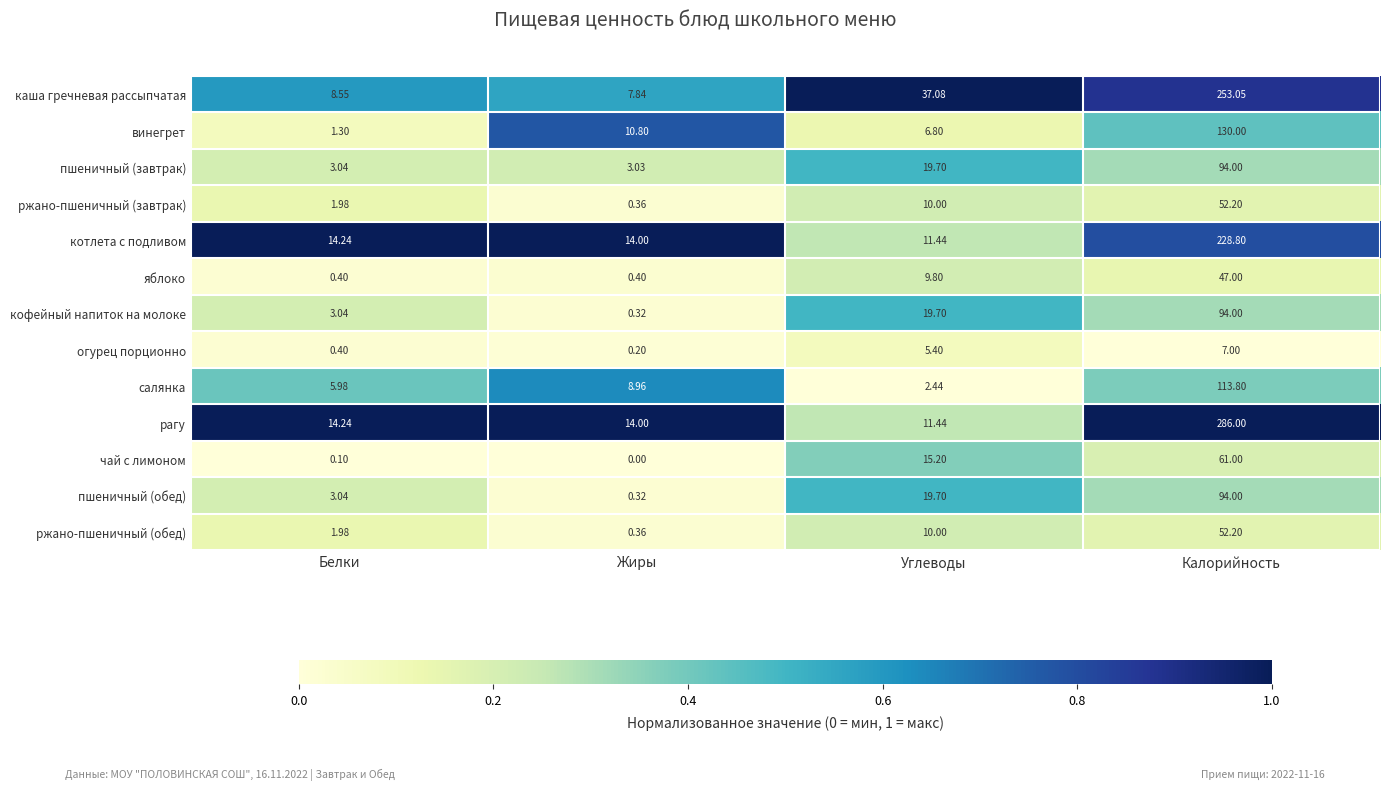

Which category has the highest value across all series?

Калорийность